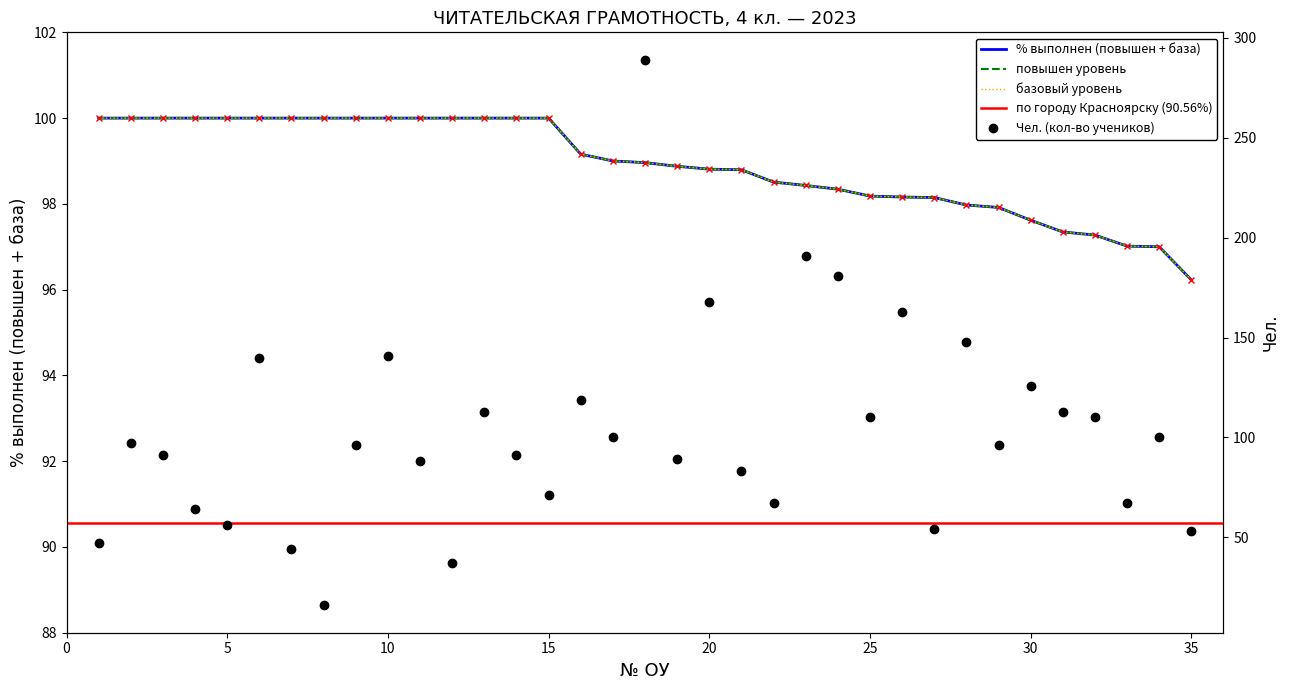

Which series has the largest total across all categories?

Чел.